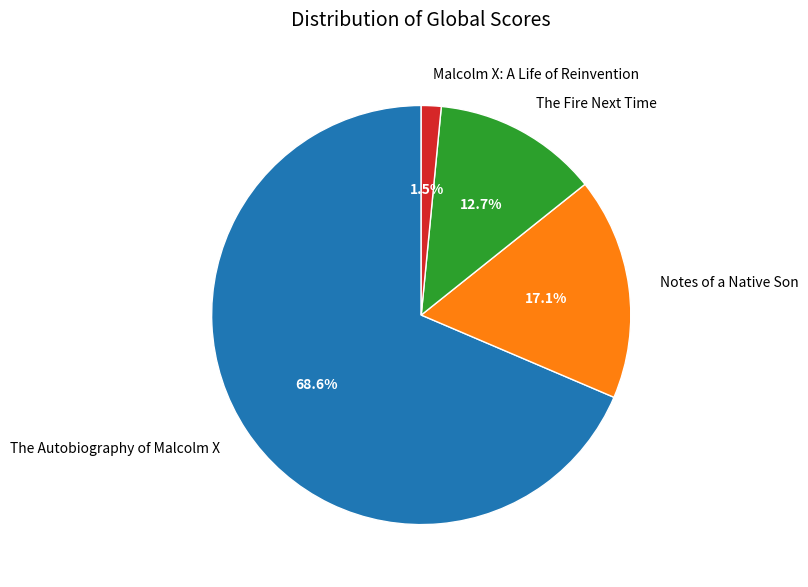

What percentage is NOT represented by Notes of a Native Son?

82.9%